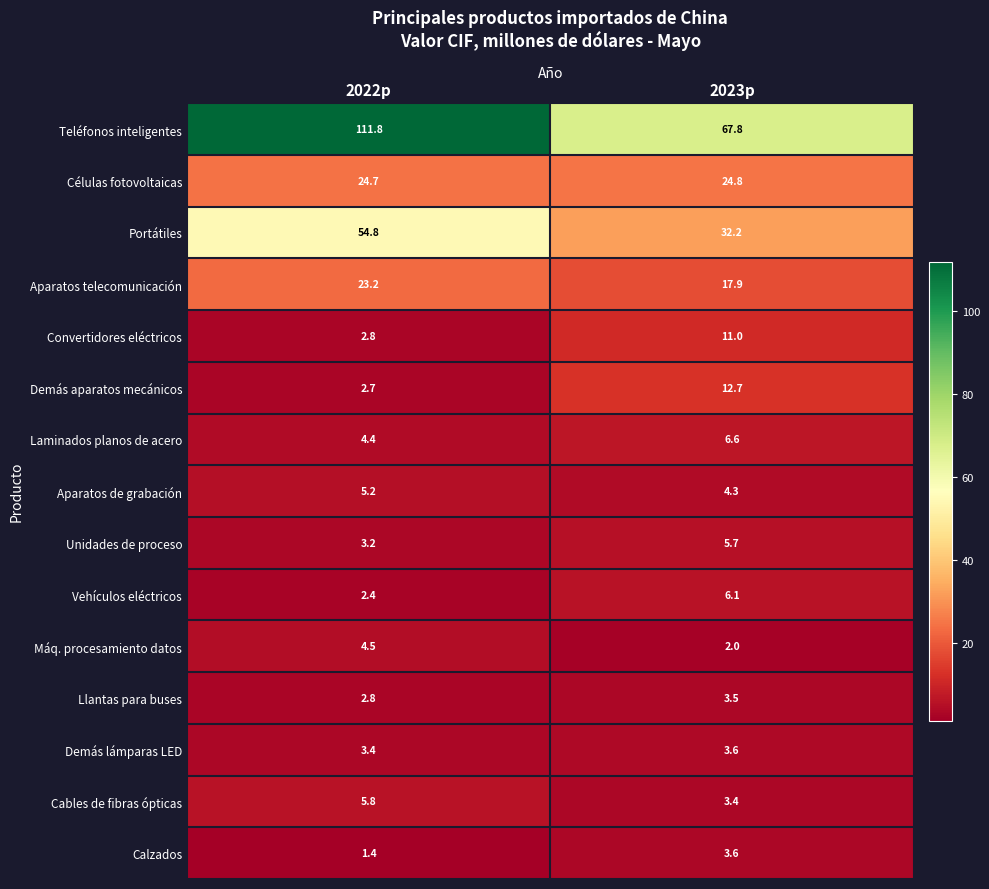

Rank the categories by Cables de fibras ópticas value from lowest to highest.

2023p, 2022p